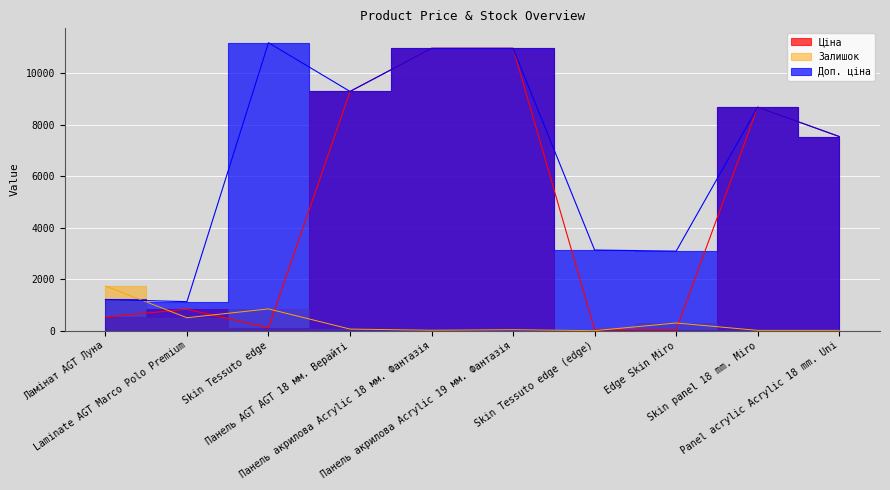

Which series has the widest spread of values?

Ціна